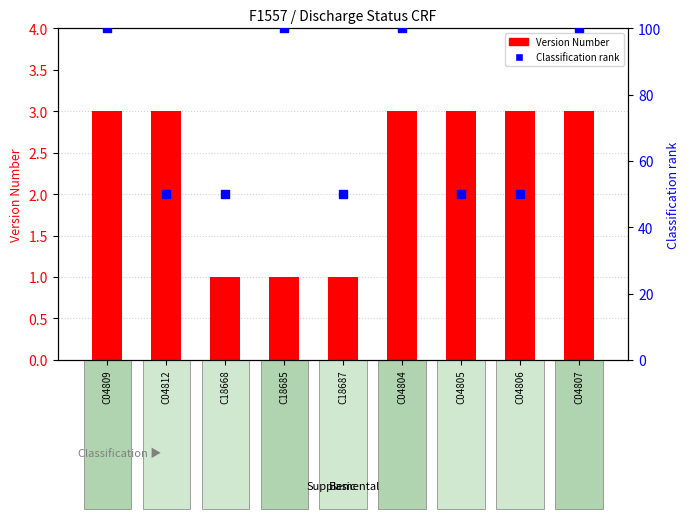

What are all the series names shown in the legend?

Version Number, Classification rank